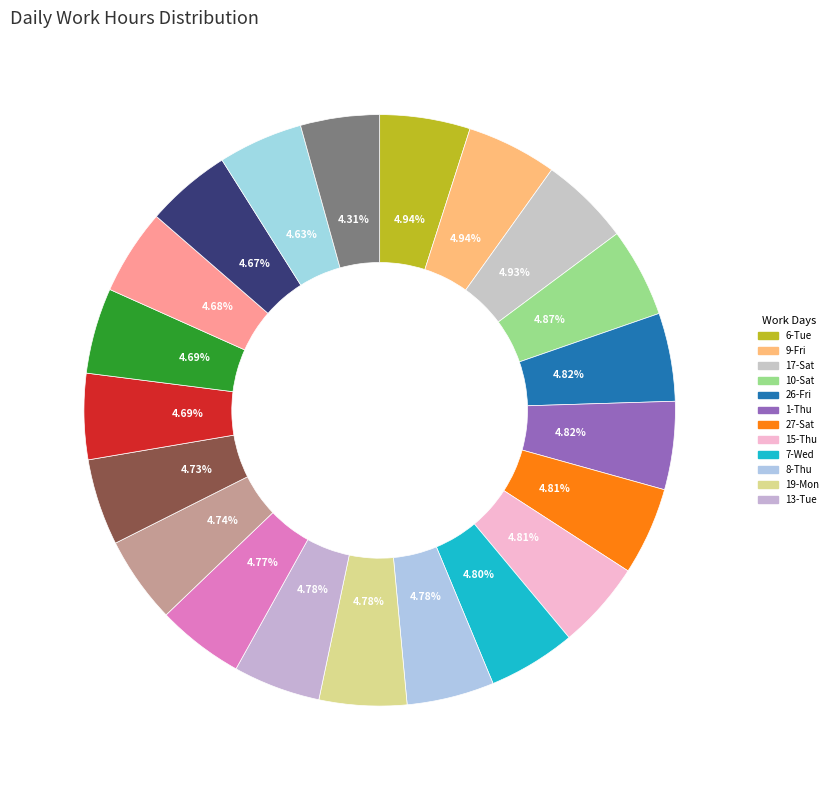

How many segments does this pie chart have?

21